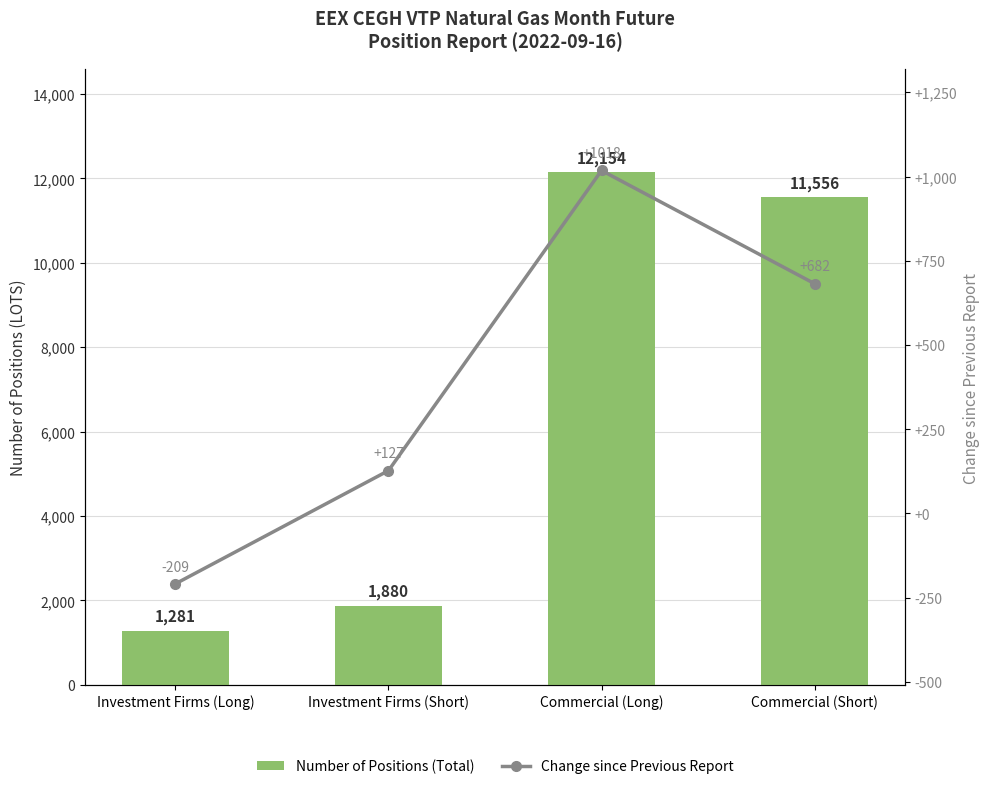

What is the greatest value displayed?

12154